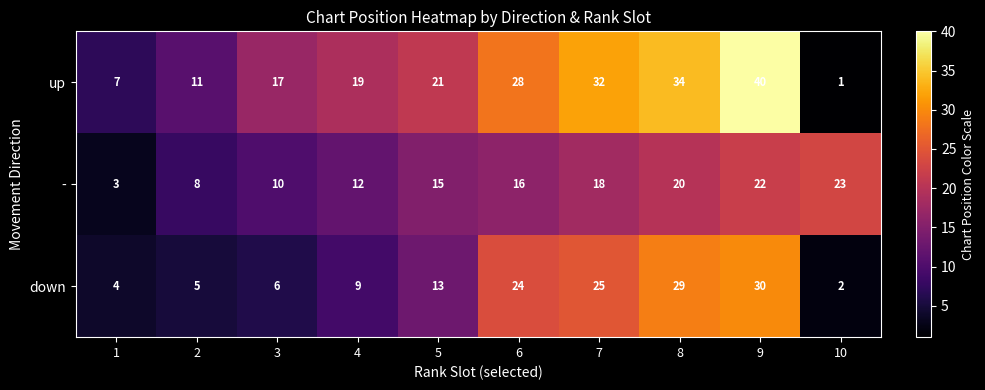

List the series in order of their peak value, lowest first.

-, down, up